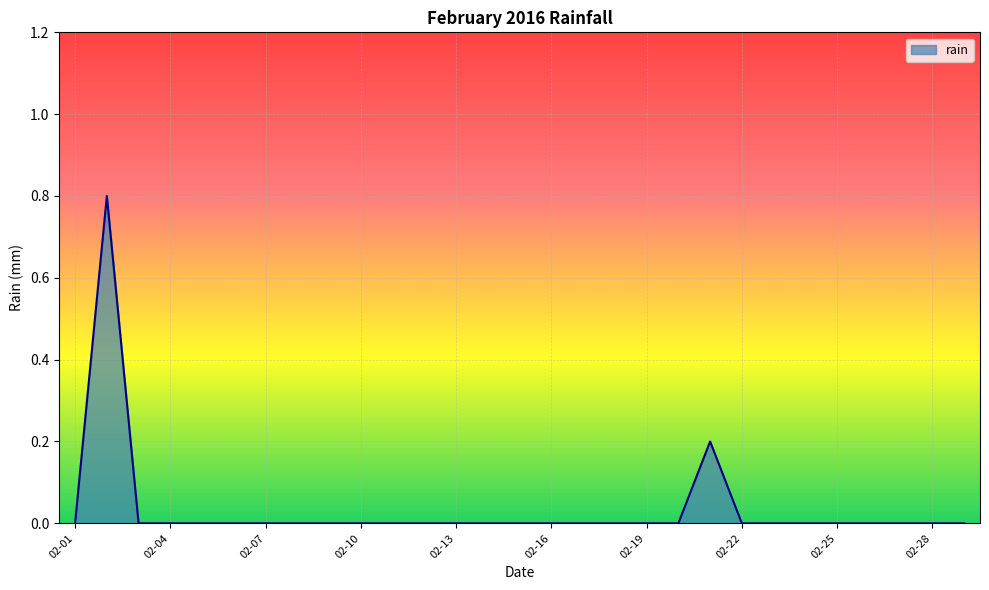

What is the difference between the maximum and minimum values?

0.8